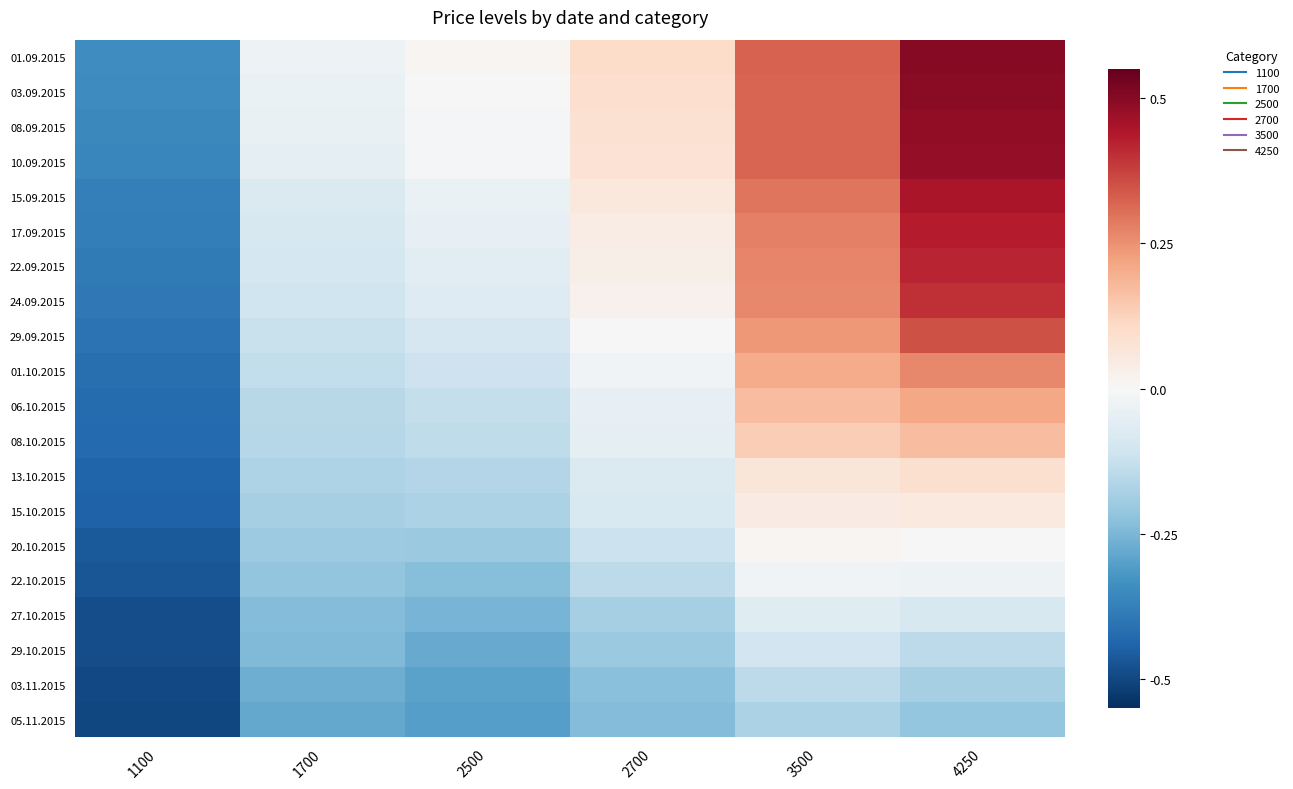

What is the spread (max minus min) of values at 2700?

0.3